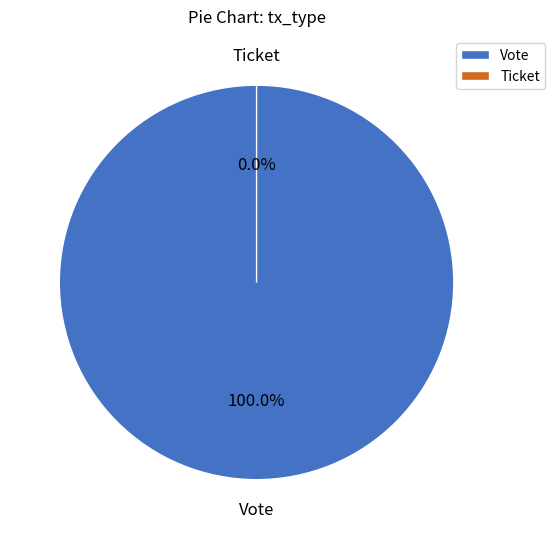

Is there a majority slice in this chart?

Yes